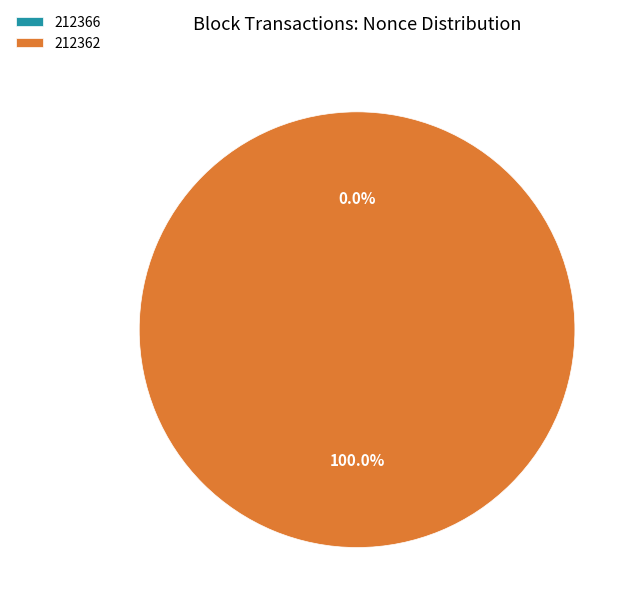

How many slices are in this pie chart?

2